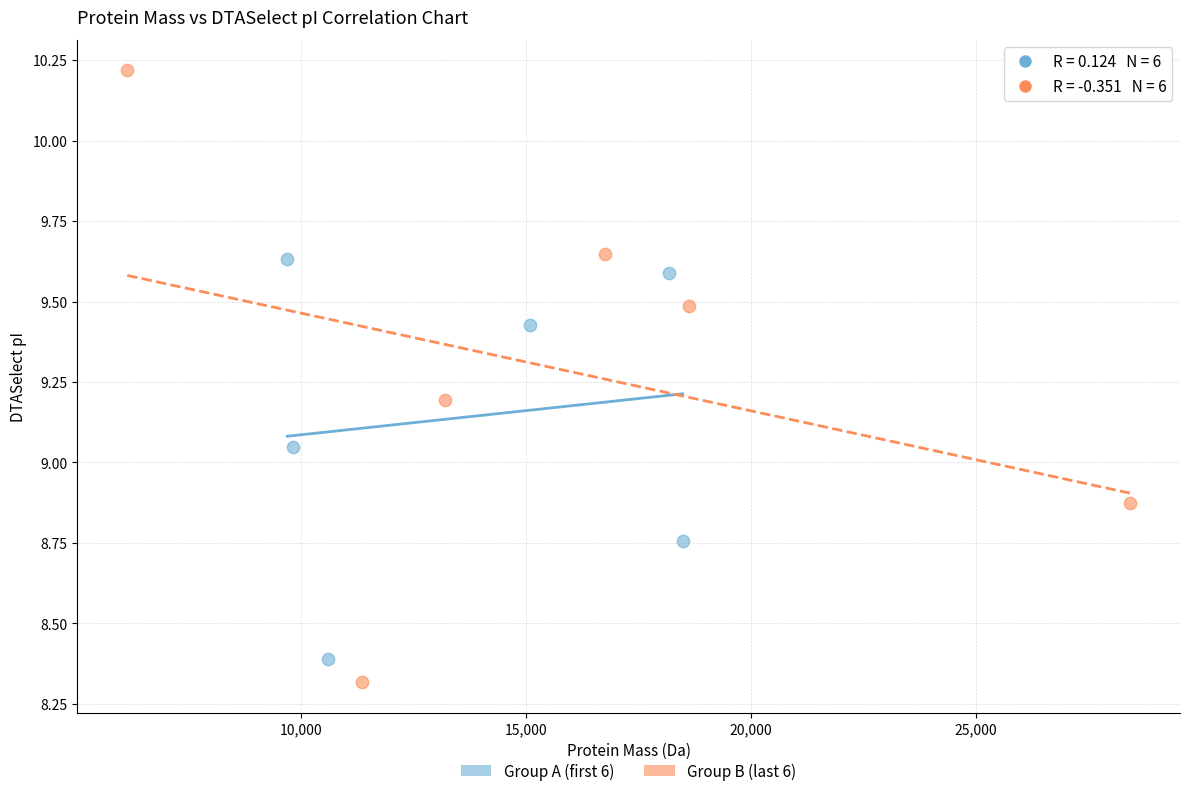

Which series has the largest Y range (max minus min)?

Group B (last 6)